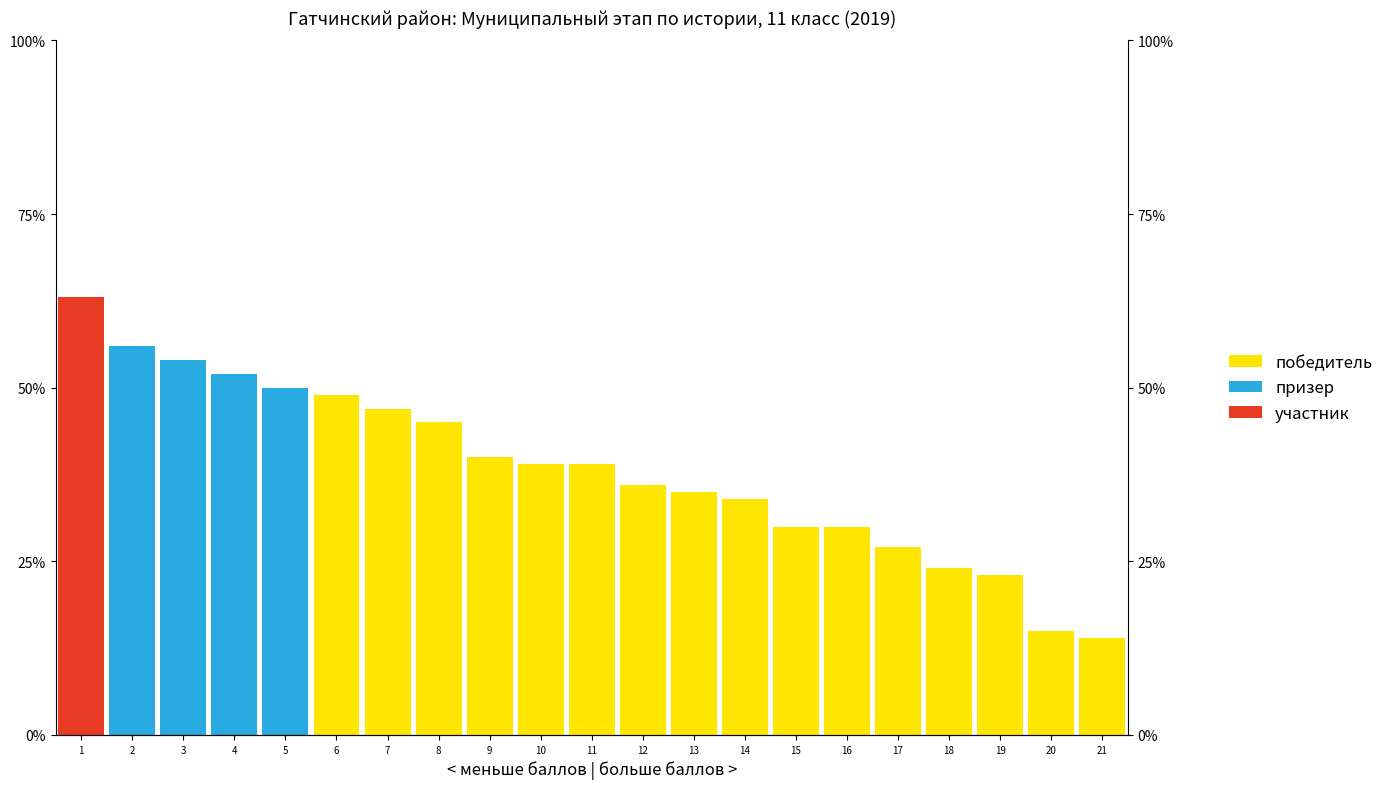

What is the total value across all series at 2?

56.0